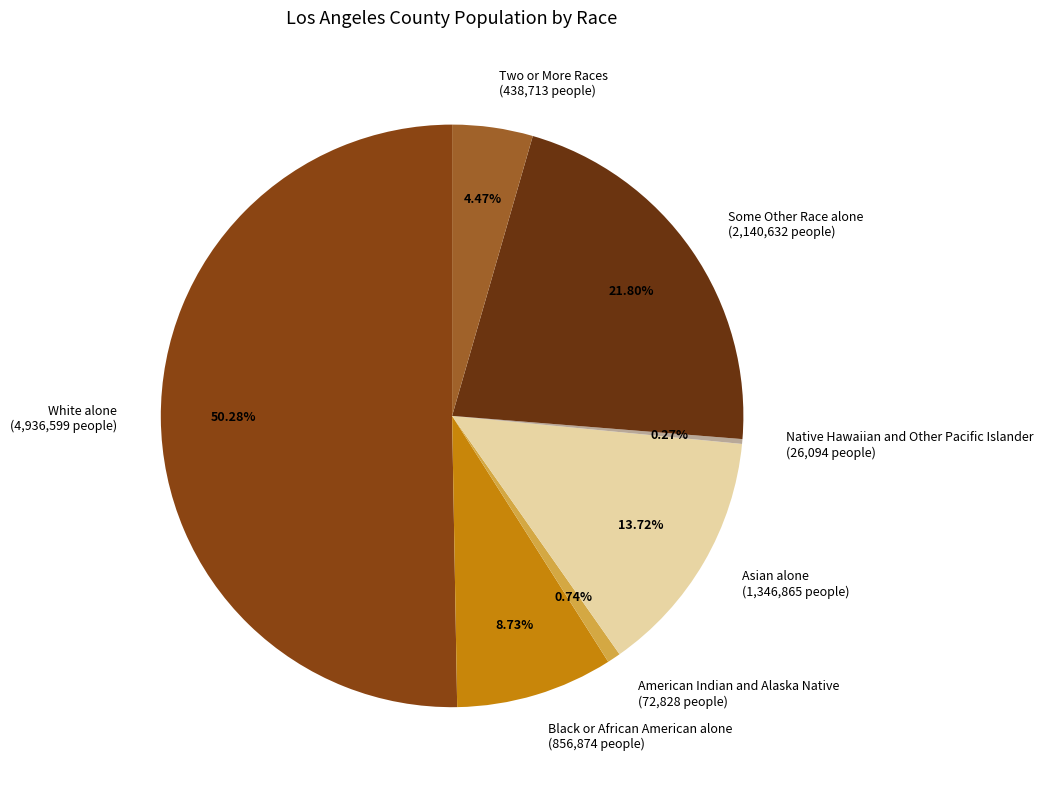

What is the ratio of the value at Asian alone (1,346,865 people) to the value at White alone (4,936,599 people)?

0.3